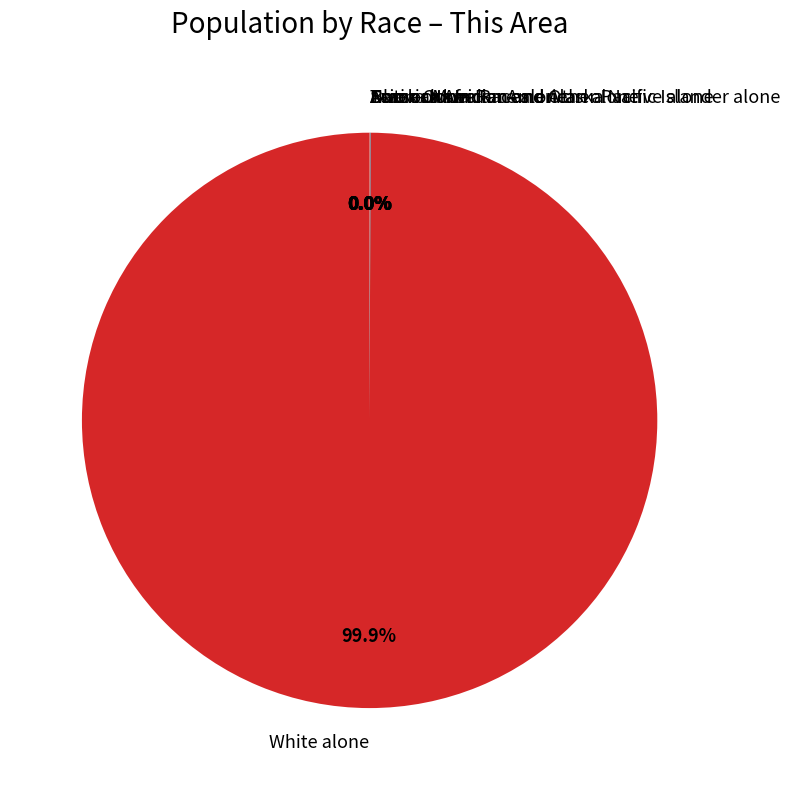

Is there any slice that represents more than half of the pie?

Yes